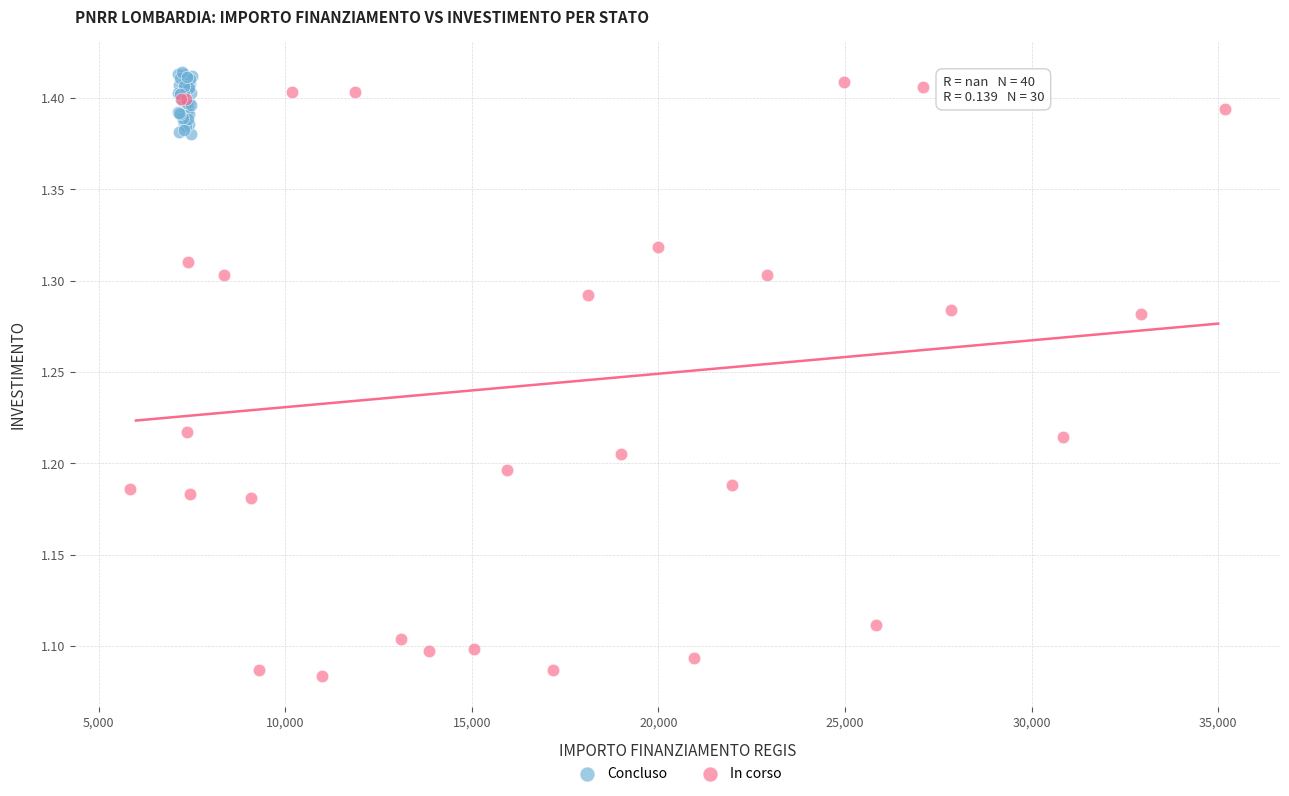

Which series has the largest Y range (max minus min)?

In corso